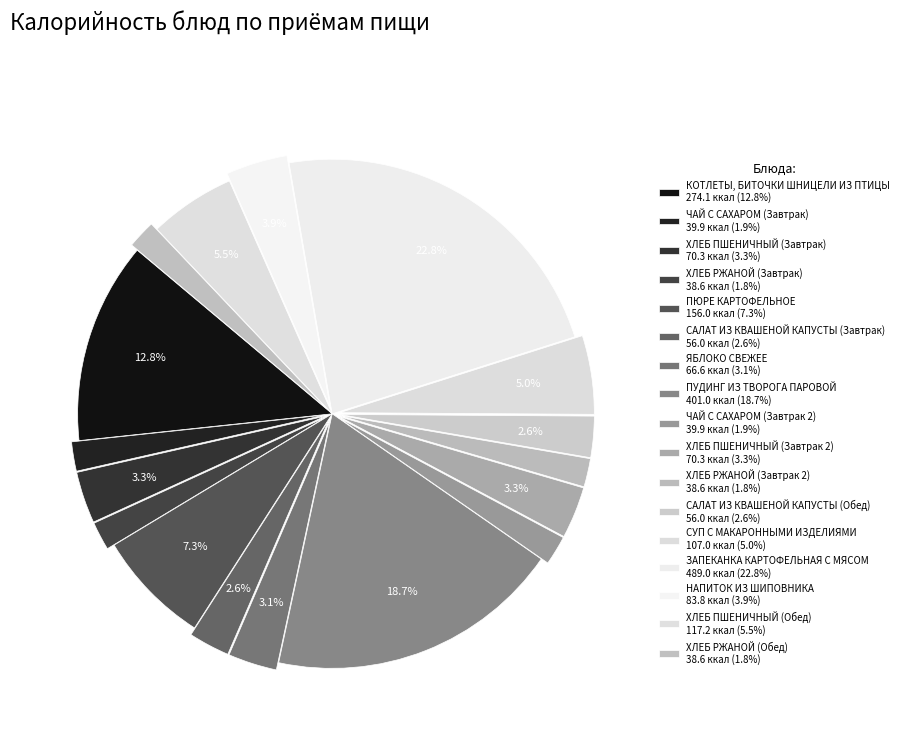

Count the number of slices in the pie.

17